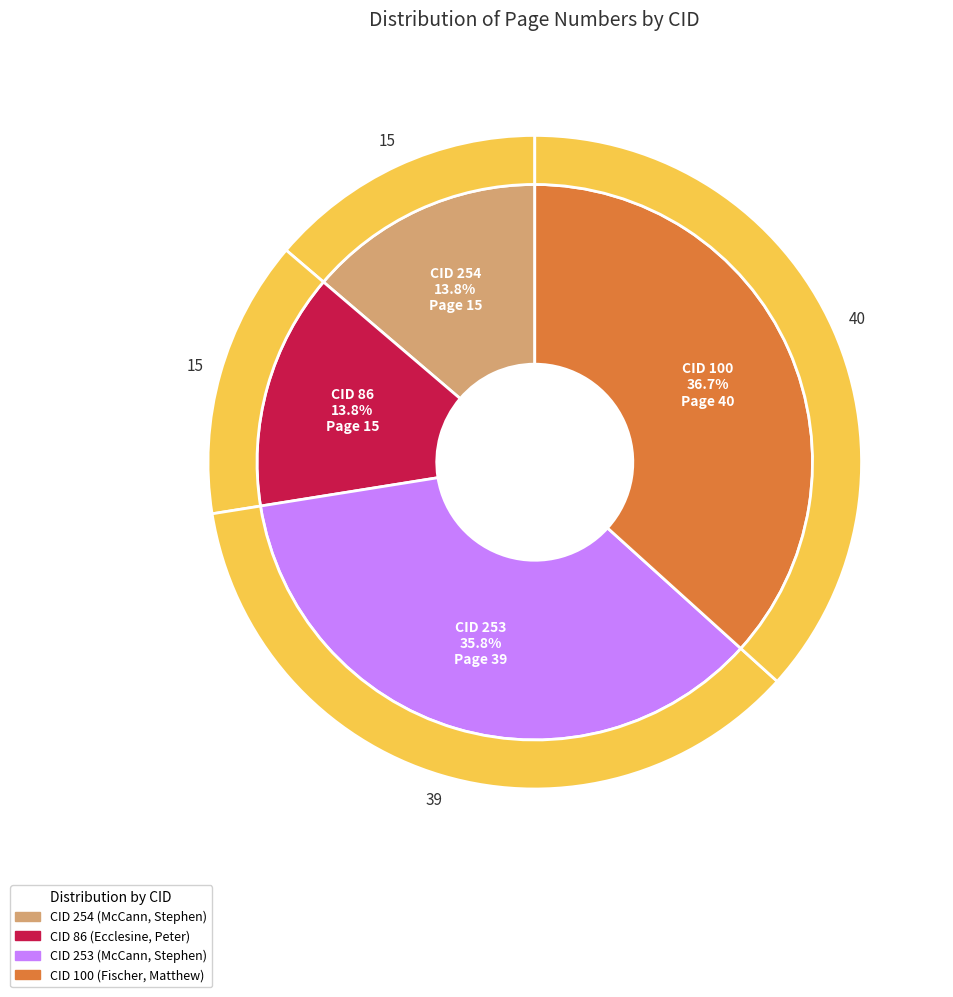

What is the smallest slice in the pie chart?

254